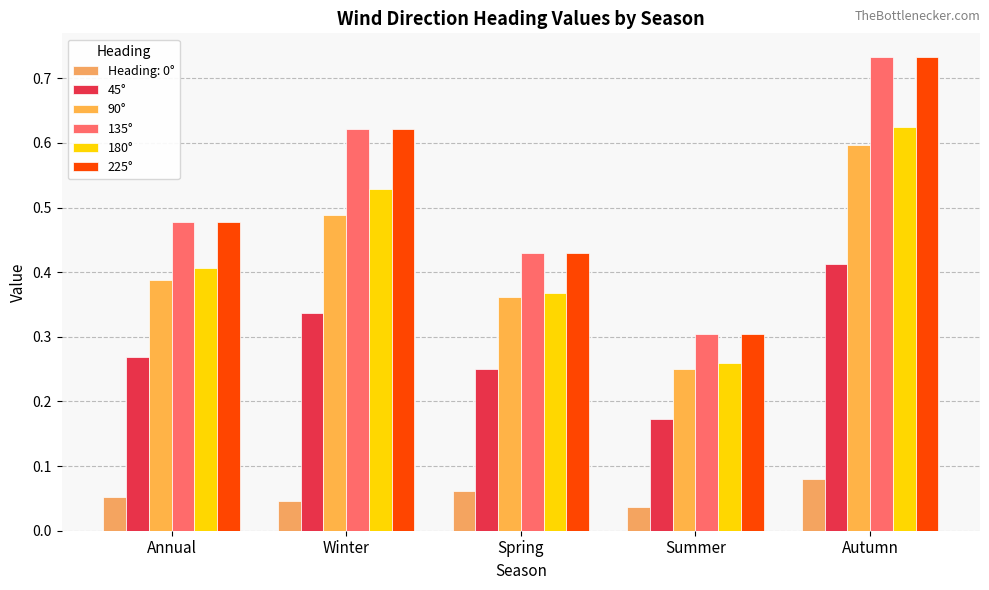

What is the label of the 1st bar from the left?

Annual